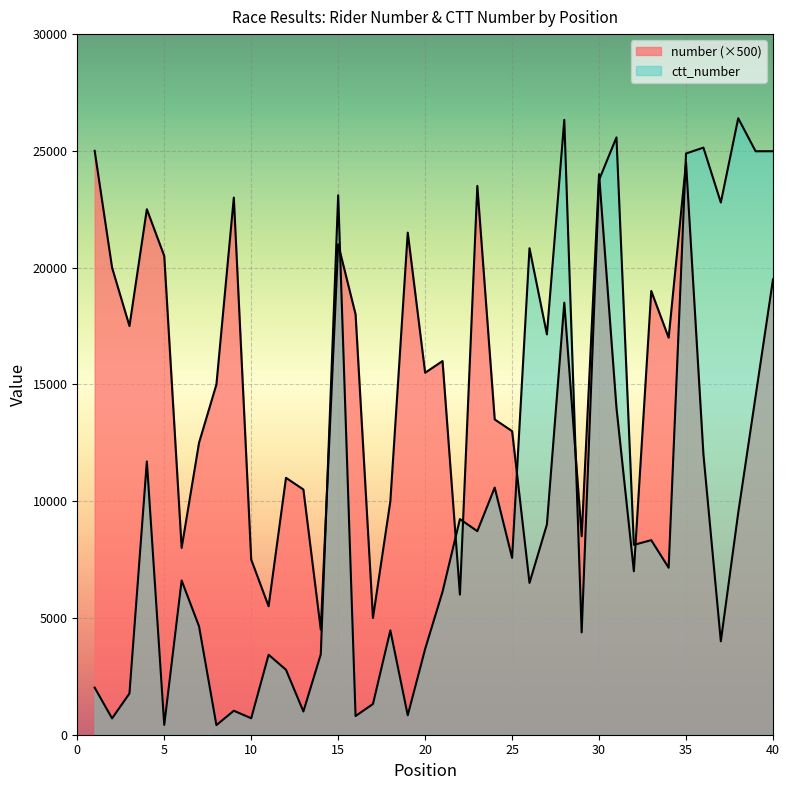

Reading left to right, what are all the values shown in this chart?

number: 25000	20000	17500	22500	20500	8000	12500	15000	23000	7500	5500	11000	10500	4500	21000	18000	5000	10000	21500	15500	16000	6000	23500	13500	13000	6500	9000	18500	8500	24000	14000	7000	19000	17000	24500	12000	4000	9500	14500	19500
ctt_number: 2016	700	1766	11702	420	6604	4643	411	1027	705	3424	2781	995	3444	23100	800	1316	4467	832	3671	6122	9233	8716	10582	7572	20831	17142	26328	4383	23760	25577	8130	8331	7150	24888	25139	22788	26396	24984	24985